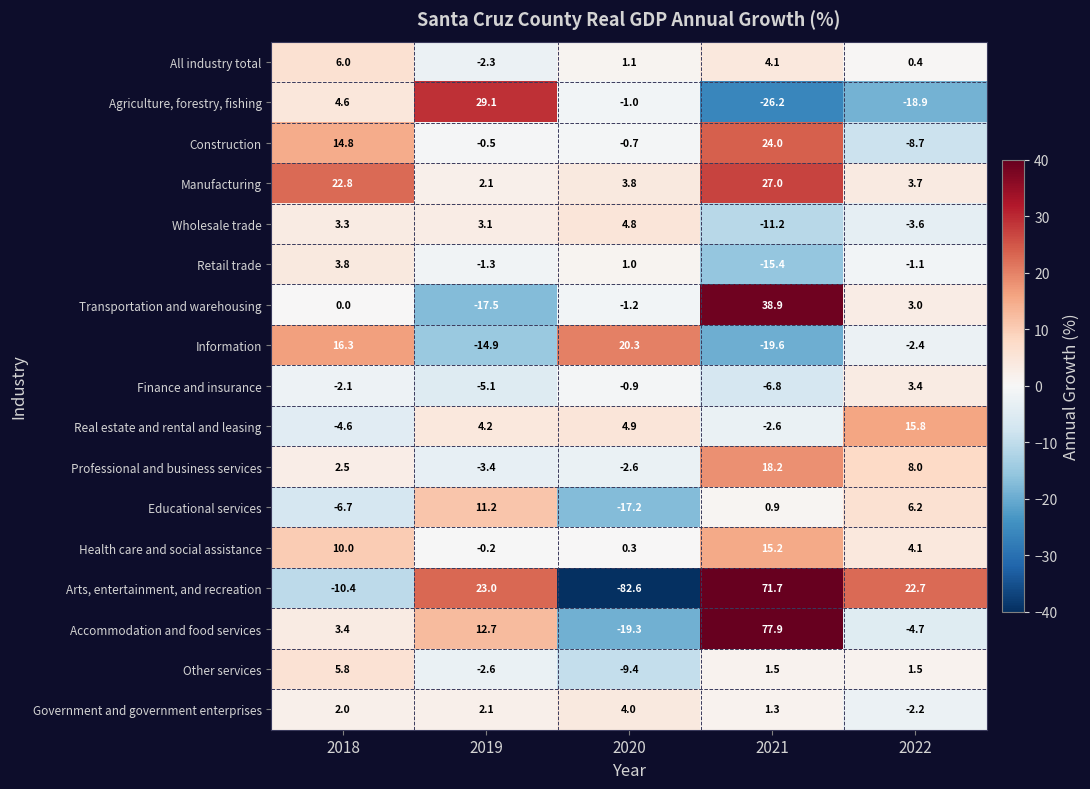

What is the lowest value of the Real estate and rental and leasing series?

-4.6